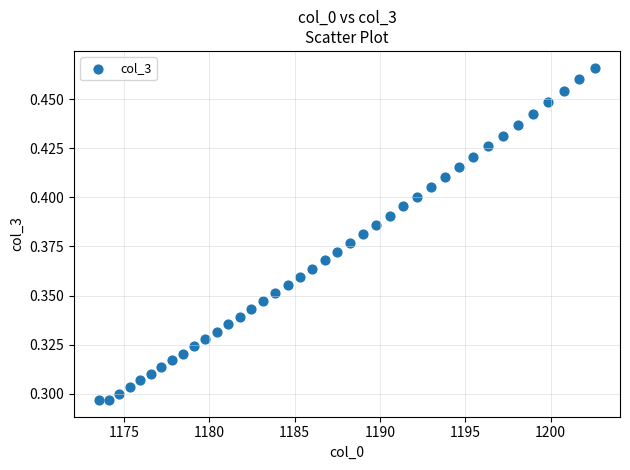

What is the range of X values (max minus min)?

29.1